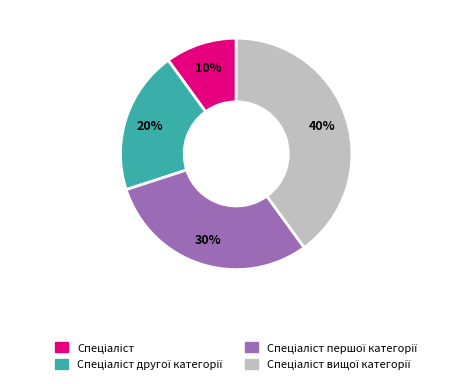

Is there a majority slice in this chart?

No